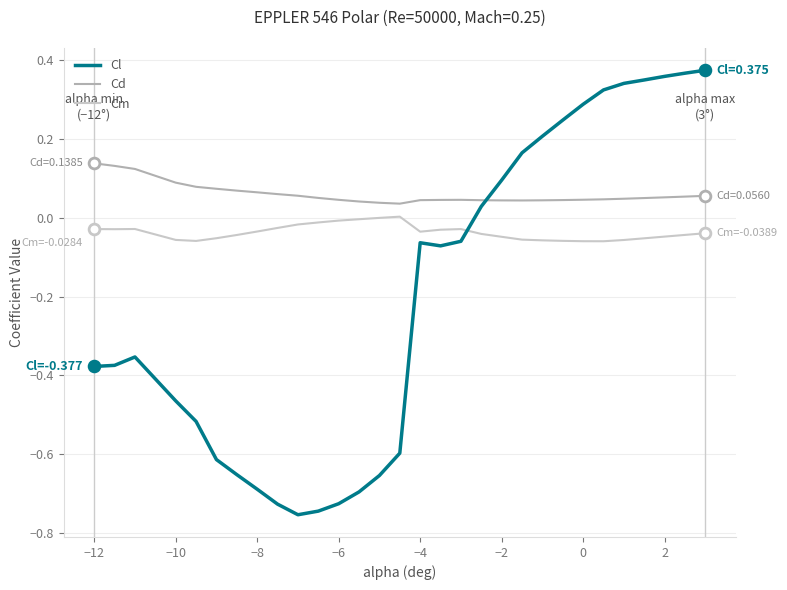

Which series has the largest total across all categories?

Cd